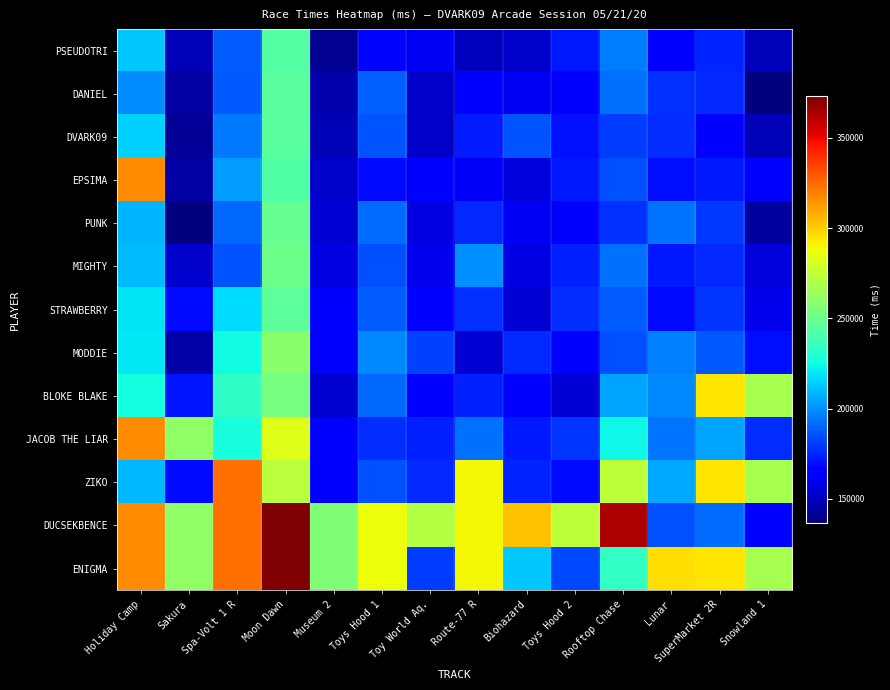

Which series has the widest spread of values?

DUCSEKBENCE